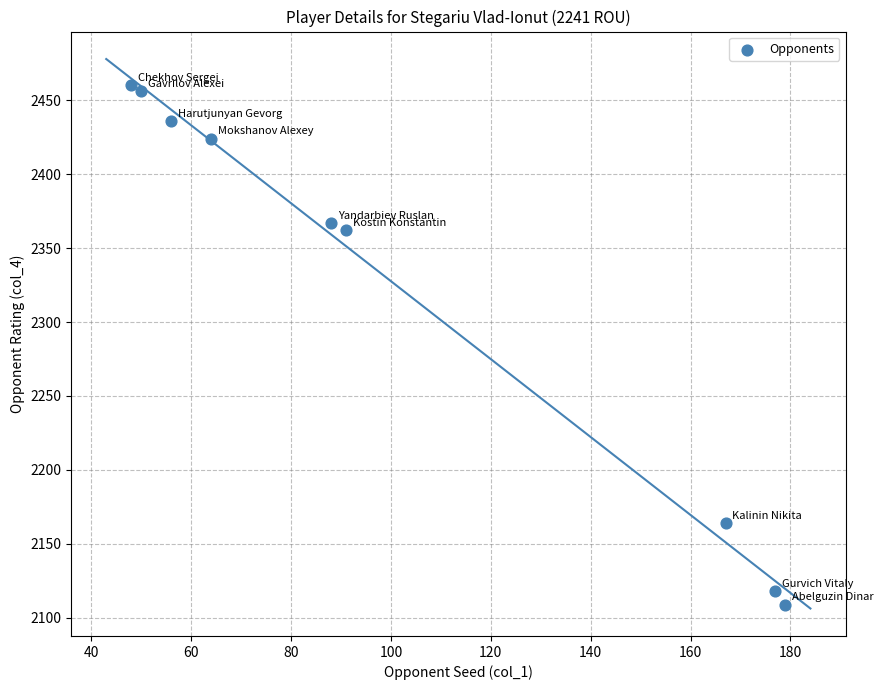

What Y value in the scatter plot is closest to 2284?

2362